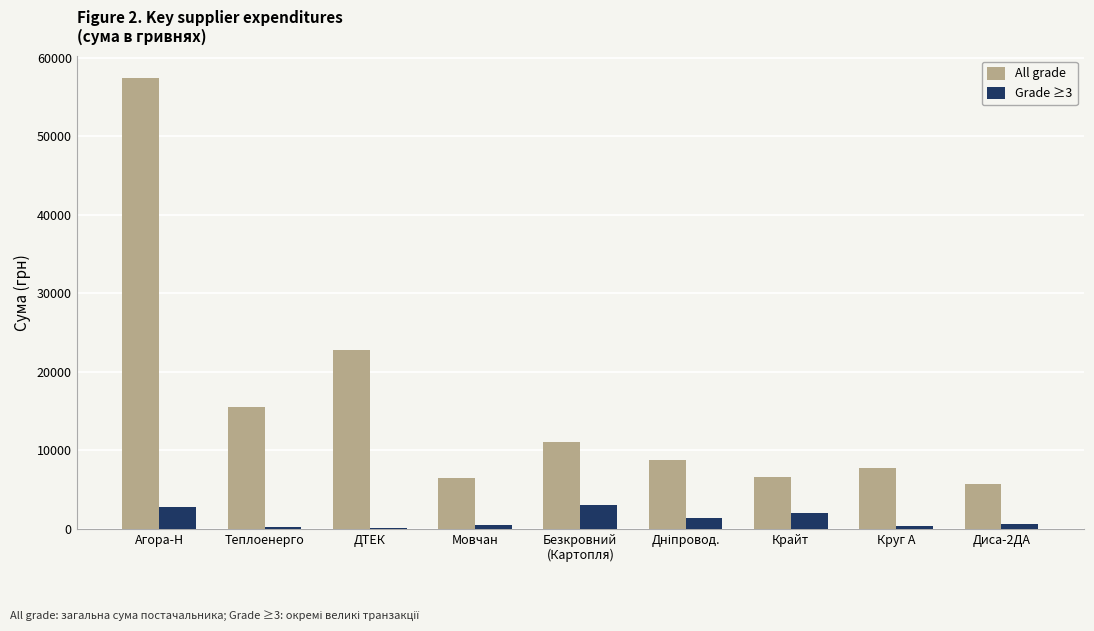

Where is All grade nearest to the value 31544?

ДТЕК